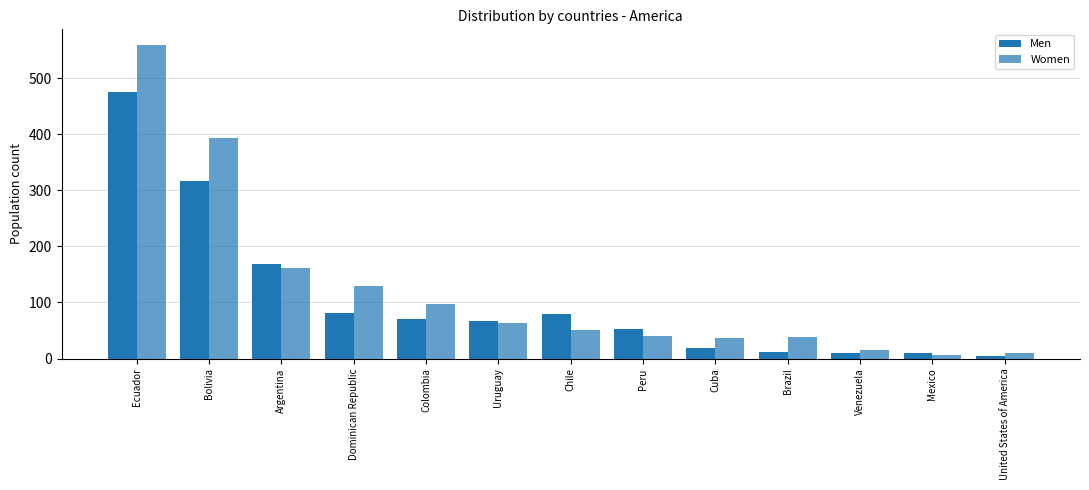

Which series has the largest range (max minus min)?

Women